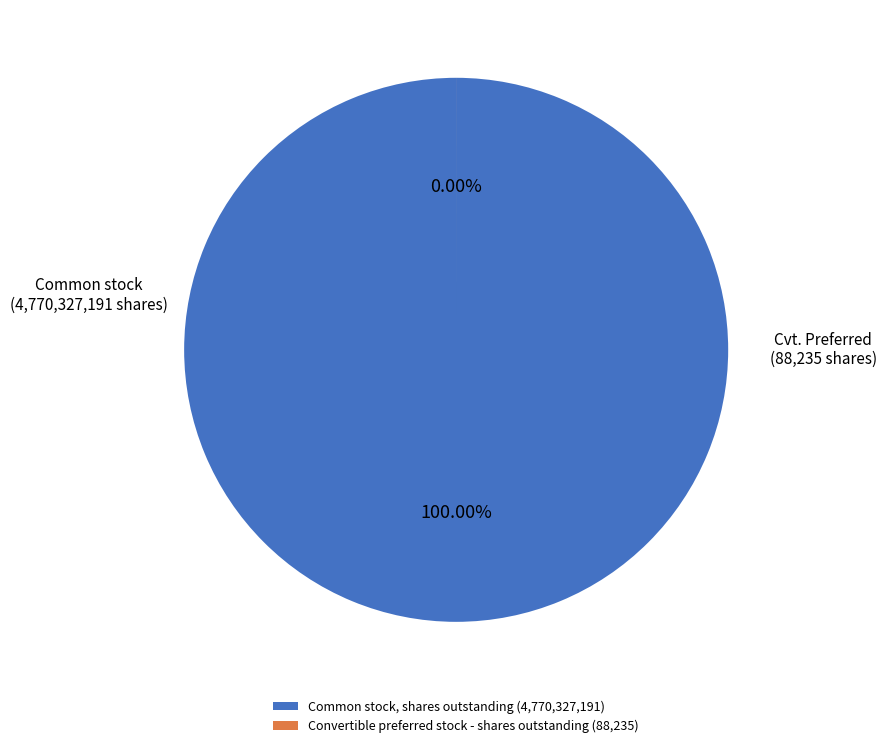

What percentage is the Common stock, shares outstanding slice, to the nearest percent?

100%